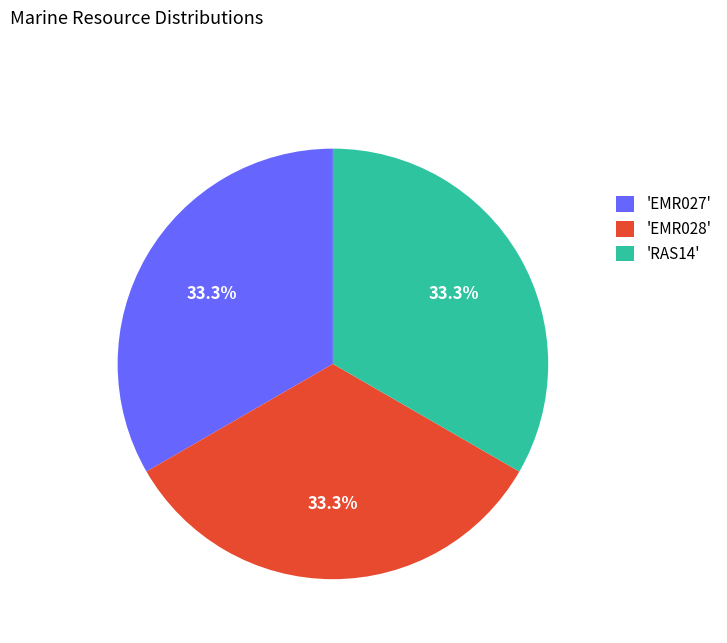

Is there a majority slice in this chart?

No